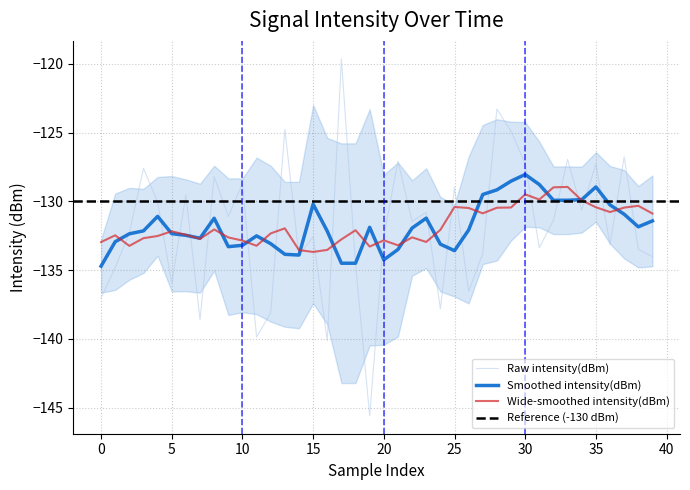

What is the greatest value displayed?

-119.6